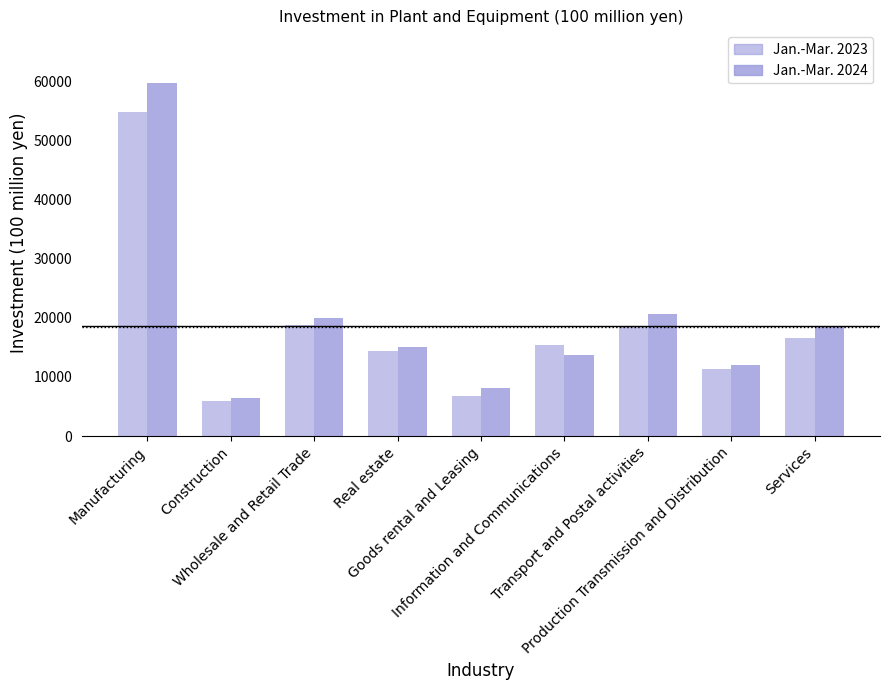

Reading left to right, what are all the values shown in this chart?

Jan.-Mar. 2023: 54948.7	5874.6	18857.1	14332.2	6768.9	15352.1	18608.8	11326.4	16514.5
Jan.-Mar. 2024: 59745.8	6494.1	19933.9	15023.8	8070.4	13758.4	20748.2	12060.5	18453.5